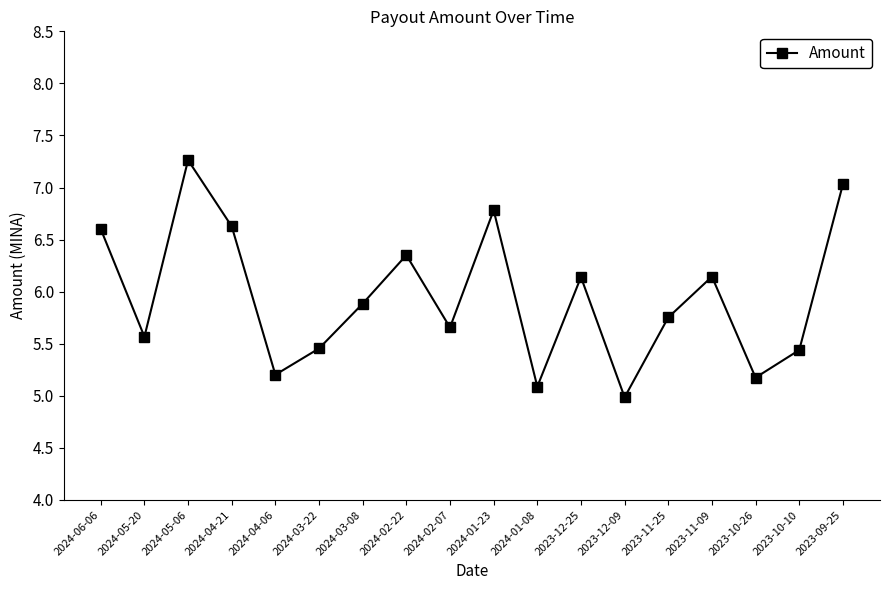

Which label corresponds to the smallest value in the chart?

2023-12-09